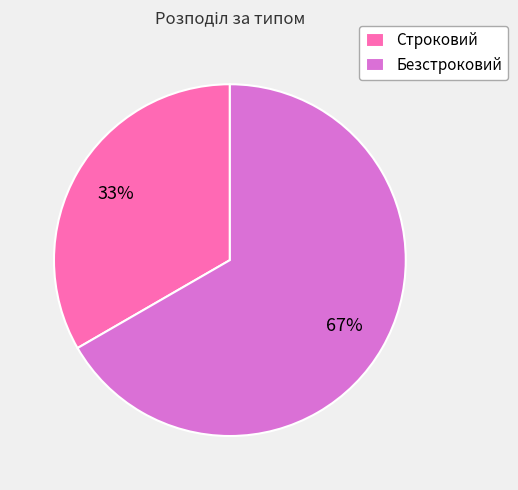

How many slices are in this pie chart?

2